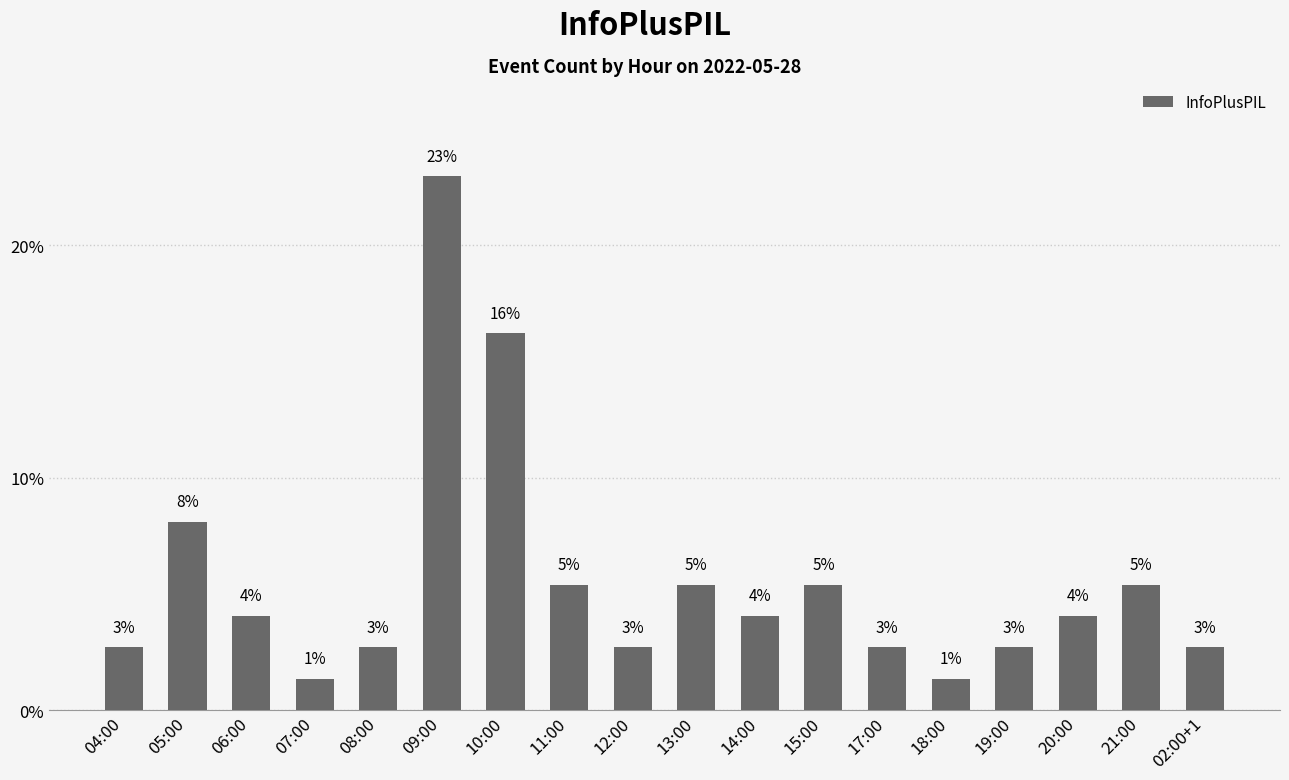

Are the bars horizontal?

No